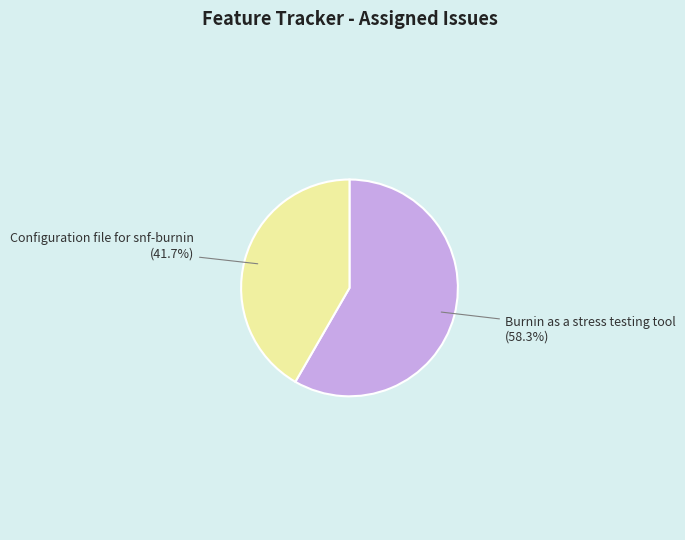

What is the smallest slice in the pie chart?

Configuration file for snf-burnin